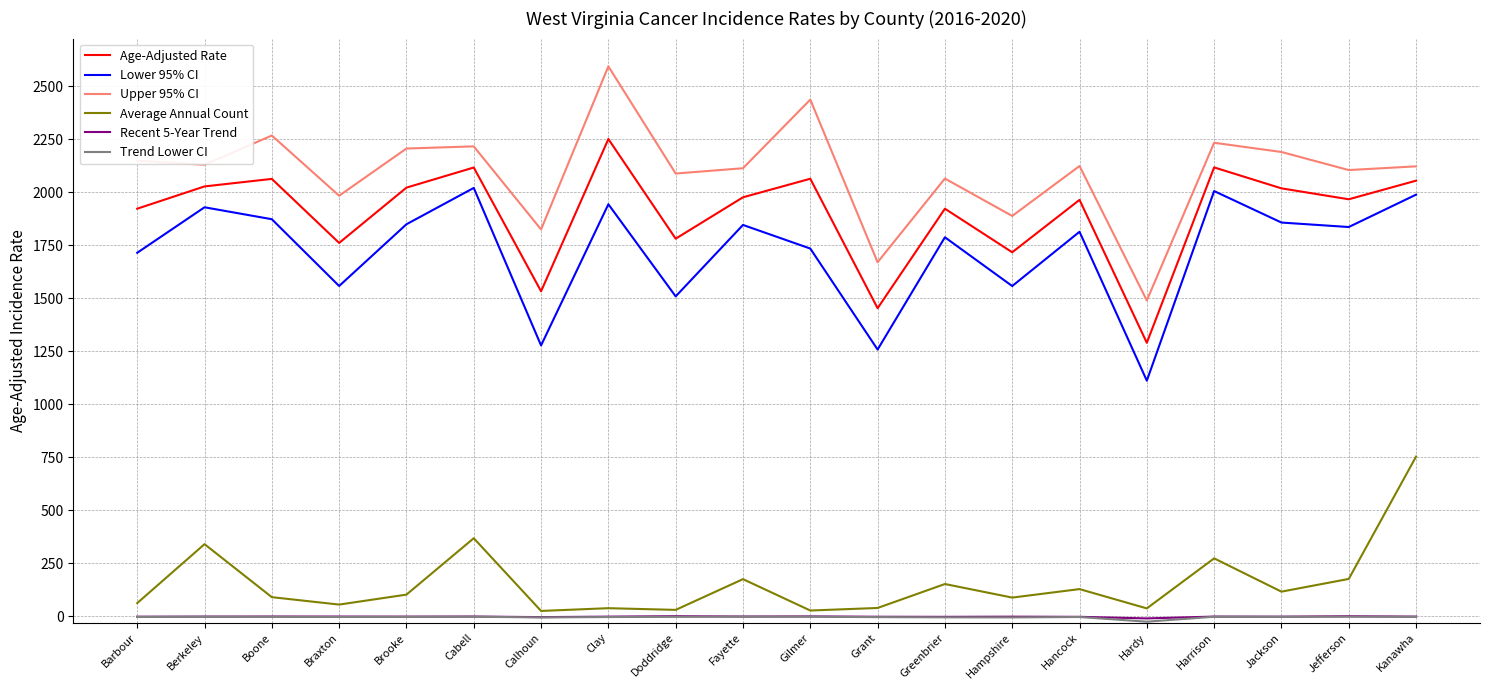

What is the minimum value for Average Annual Count?

26.0